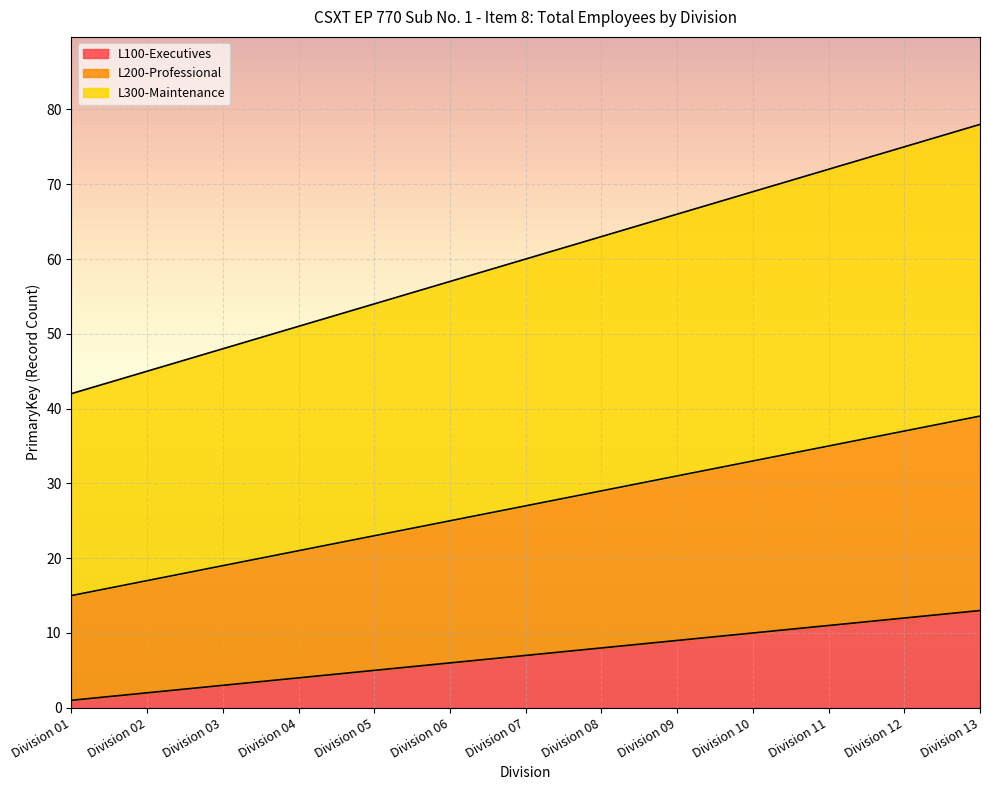

Rank the series at Division 04 from highest to lowest value.

L300-Maintenance, L200-Professional, L100-Executives